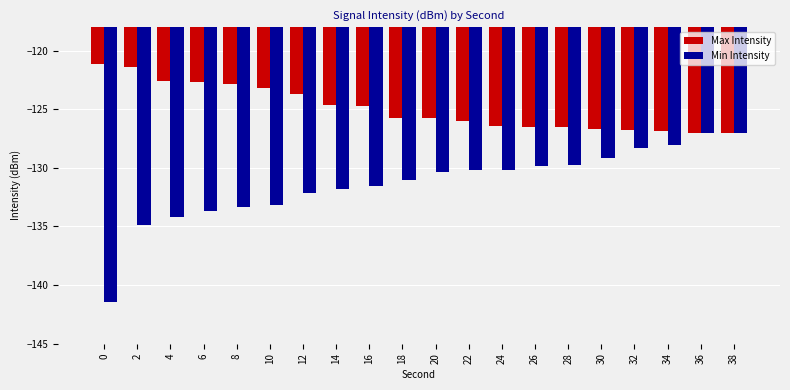

What is the difference between the second highest and second lowest values in the Min Intensity series?

7.9